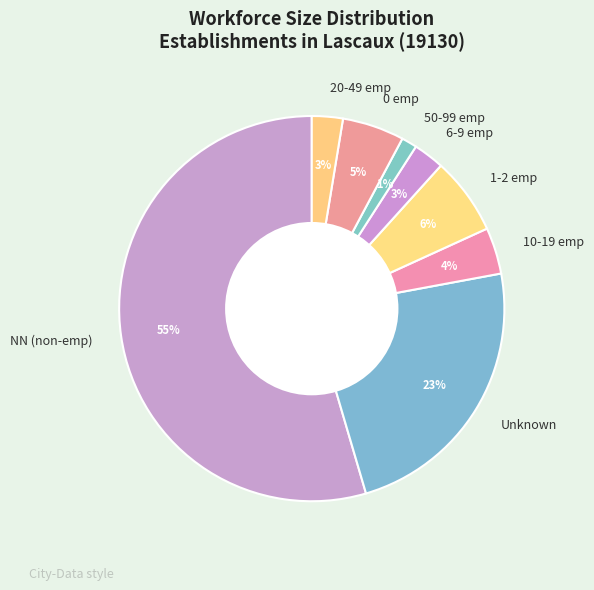

Between NN (non-emp) and 20-49 emp, which is larger?

NN (non-emp)